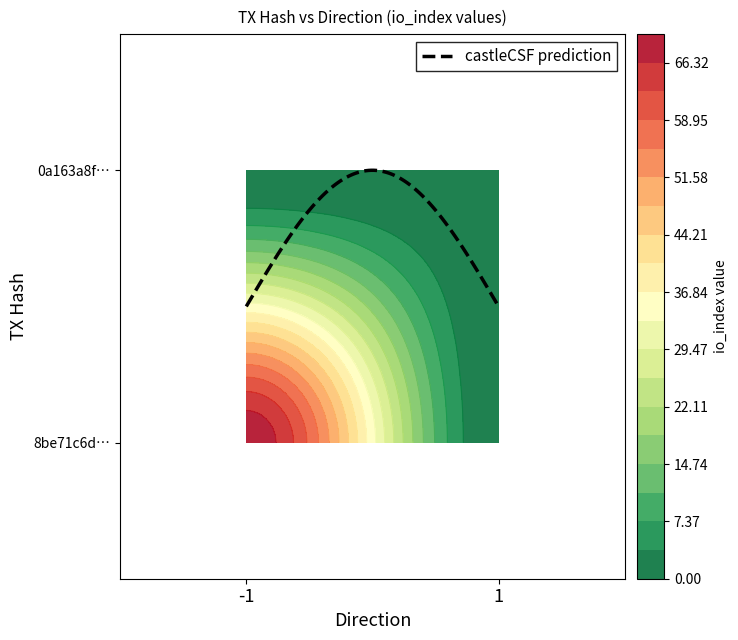

Which series has the largest total across all categories?

8be71c6d785d673e6ebf50166fc73989b05ec80